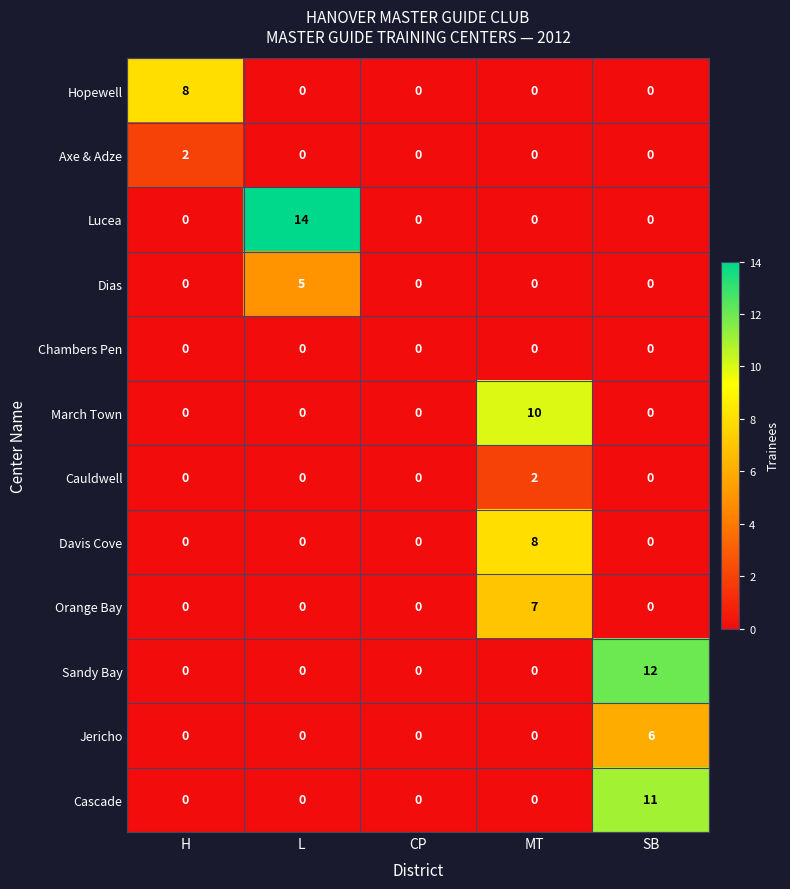

At which category is the sum across all series the highest?

SB